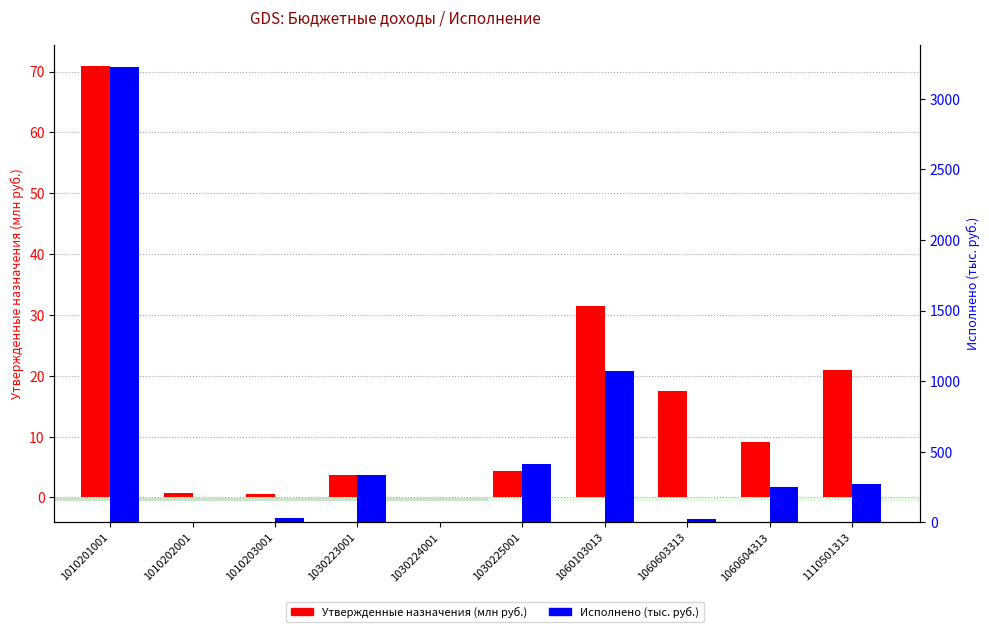

How many distinct data groups are displayed?

2